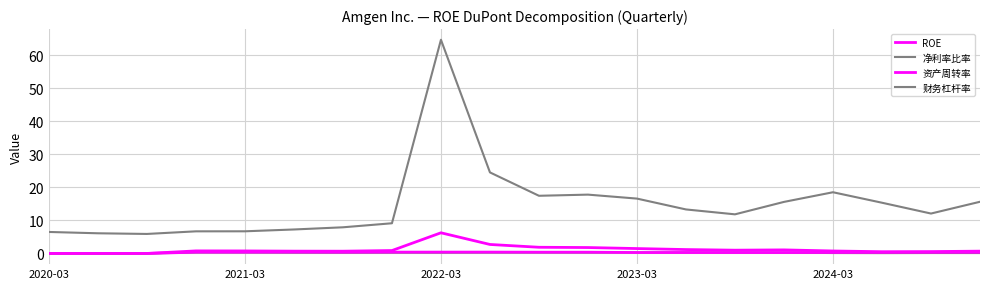

Count the number of data series in this chart.

4